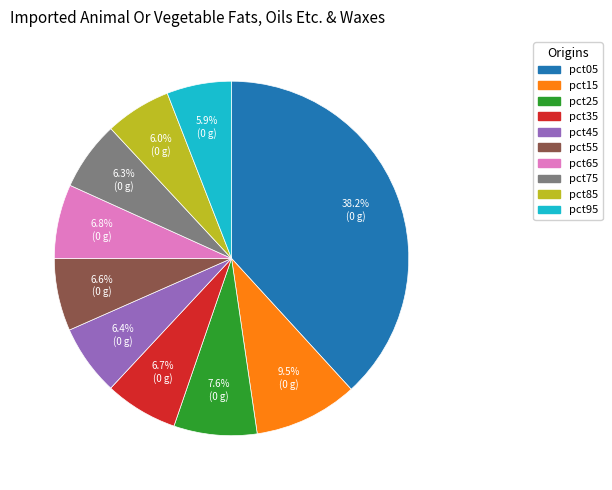

Do pct45 and pct75 together represent more than half of the pie?

No